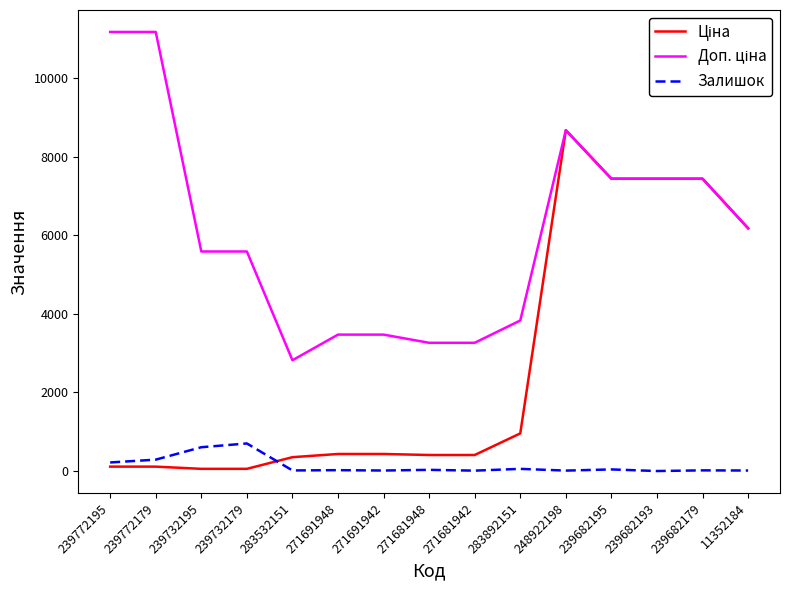

What is the sum of all Залишок values?

2043.0